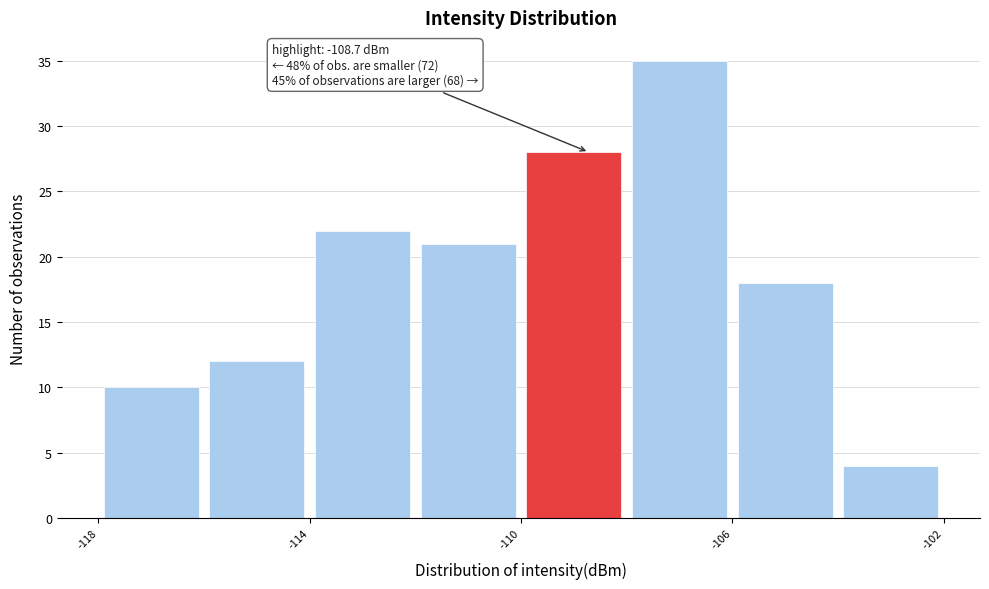

Over which range of the x-axis is the bar tallest?

-108 to -106